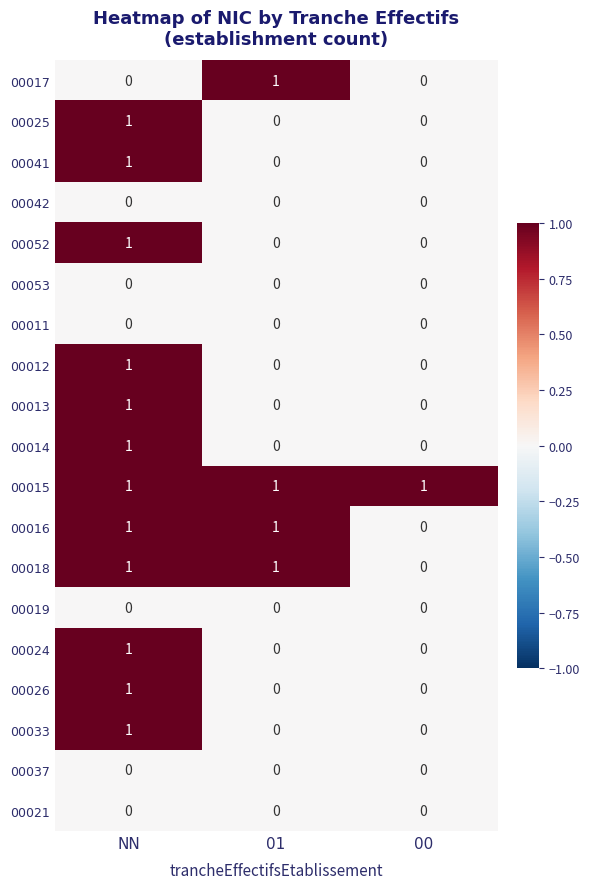

Which series has the largest total across all categories?

00015